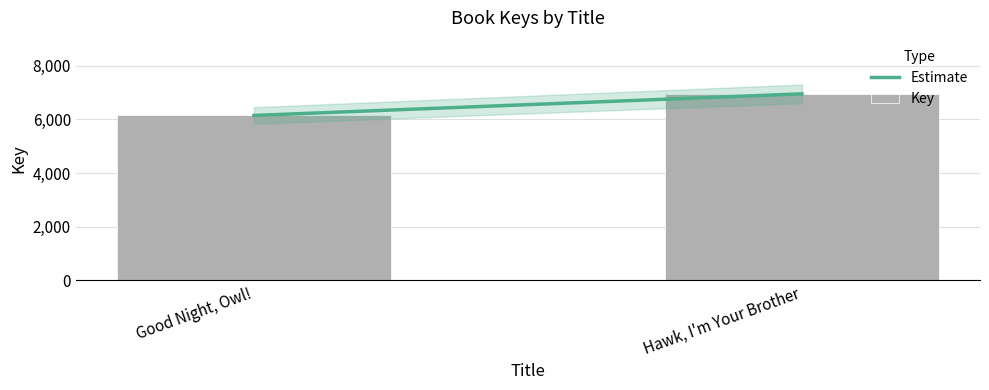

What is the approximate value at Hawk, I'm Your Brother?

6956